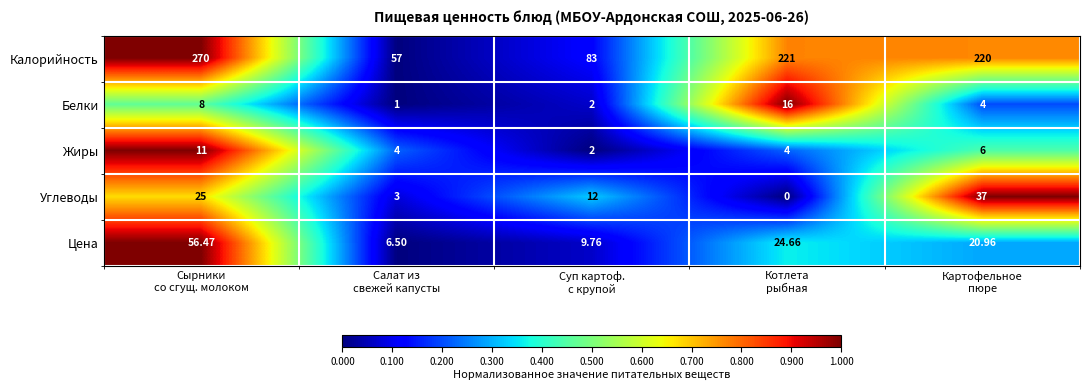

At which category is the sum across all series the highest?

Сырники
со сгущ. молоком